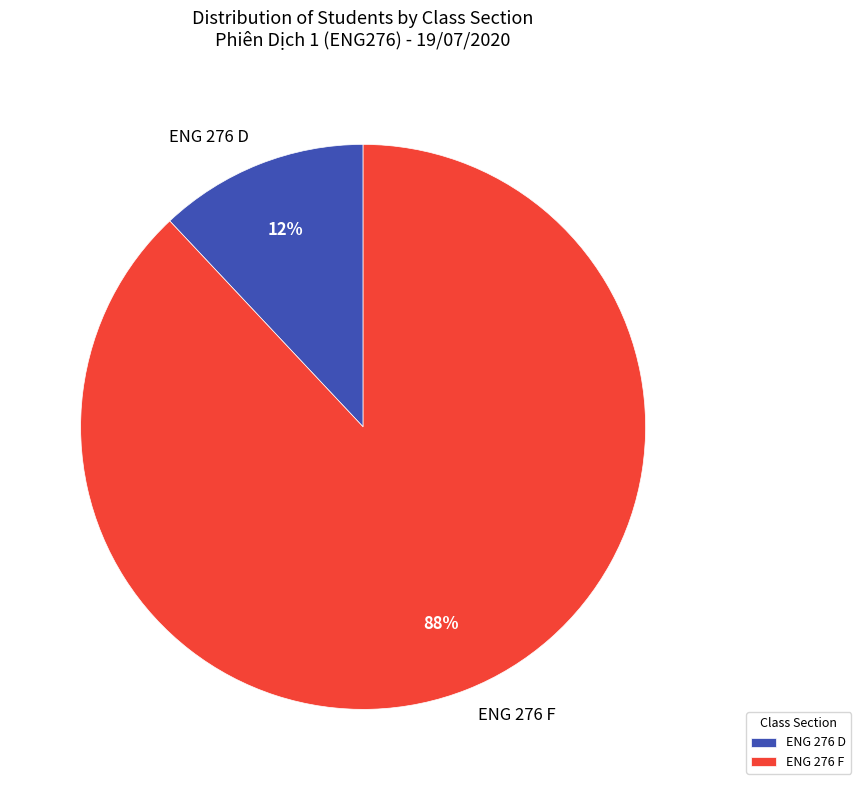

Do ENG 276 D and ENG 276 F together represent more than half of the pie?

Yes